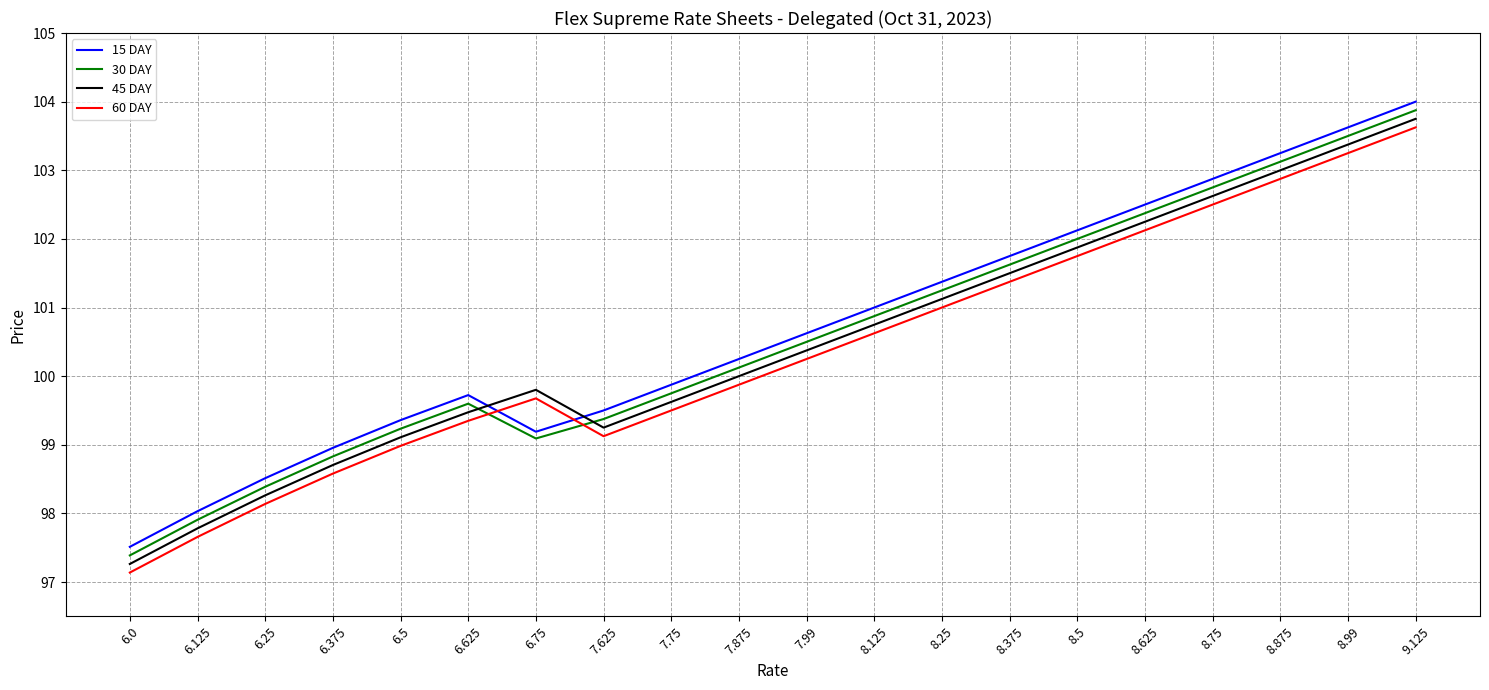

At how many categories does at least one series exceed 99?

16